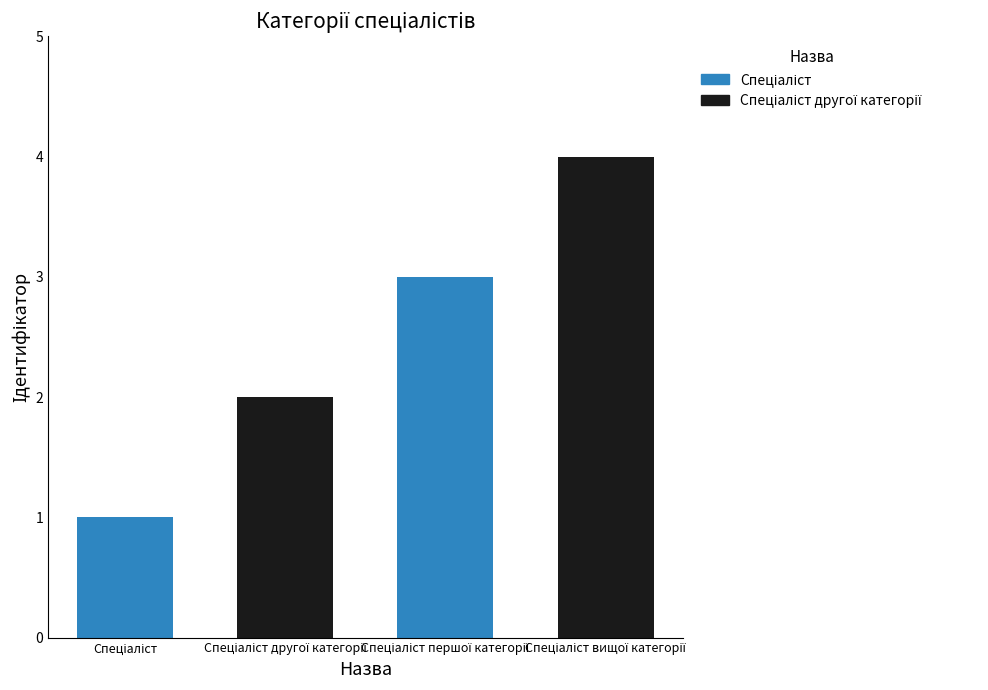

Rank the categories by value from lowest to highest.

Спеціаліст, Спеціаліст другої категорії, Спеціаліст першої категорії, Спеціаліст вищої категорії